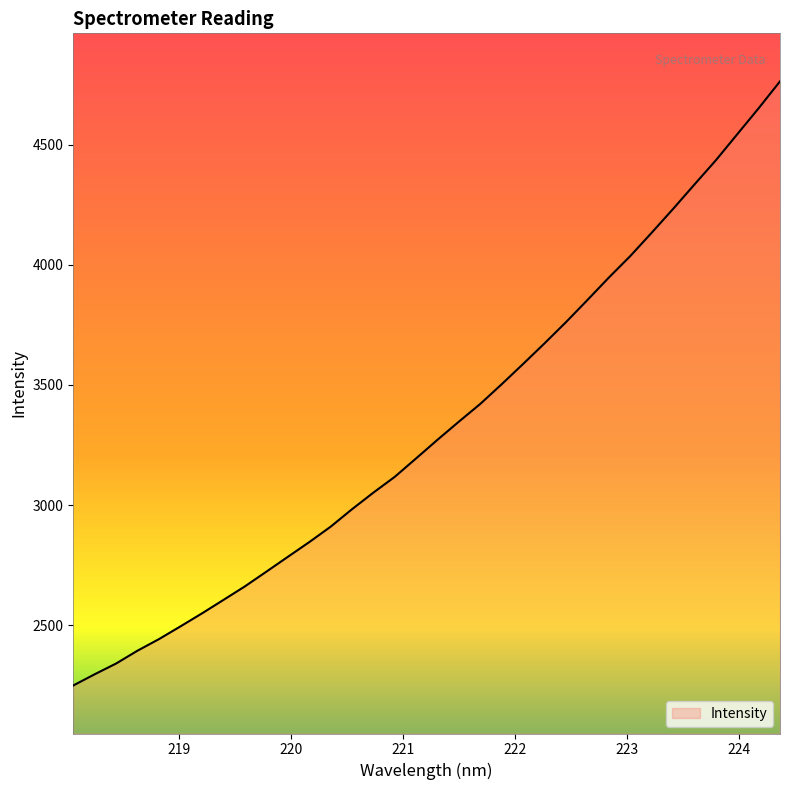

What is the difference between the maximum and minimum values?

2515.3